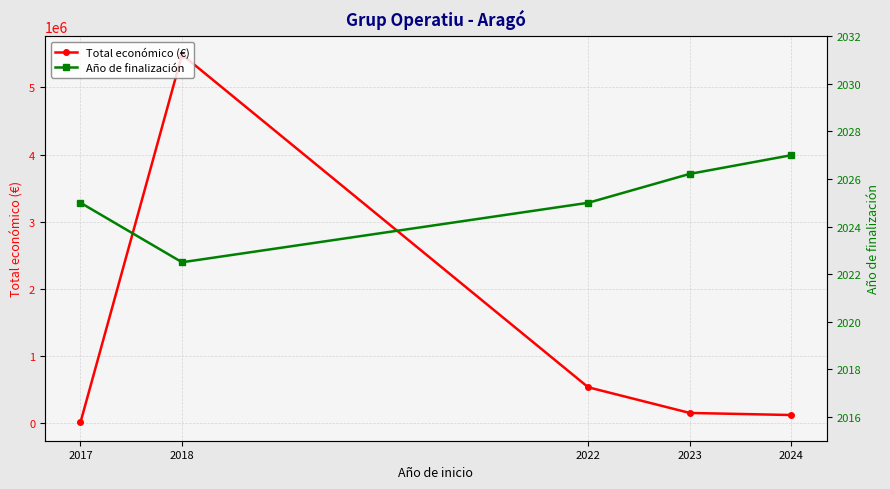

True or false: Año de finalización has more than 2 interior local peaks.

False